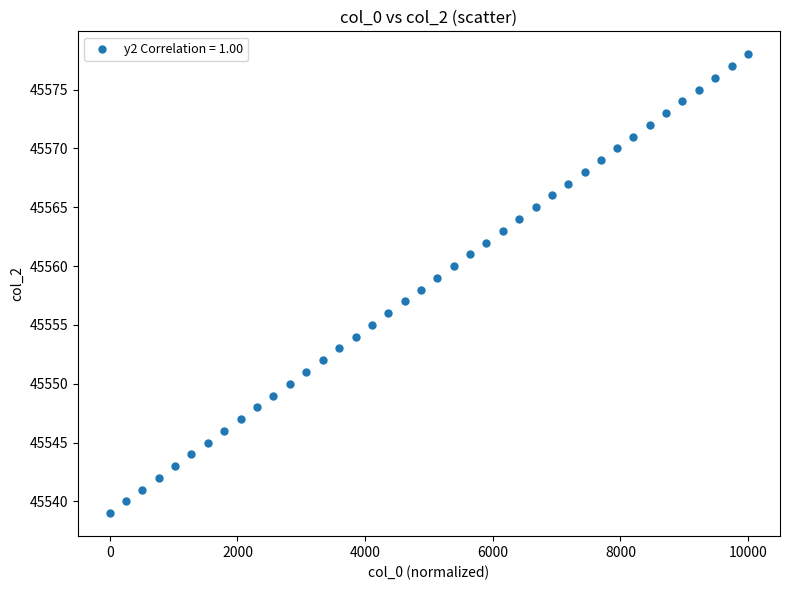

What is the range of Y values (max minus min)?

39